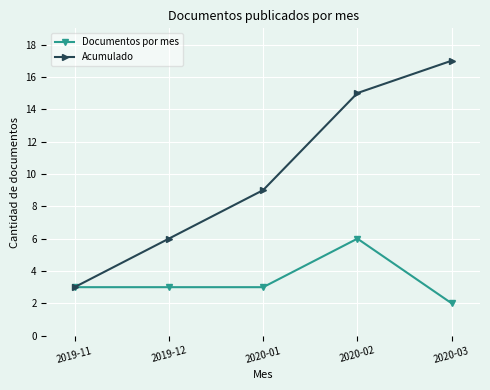

How many values in the Acumulado series are below 9?

2